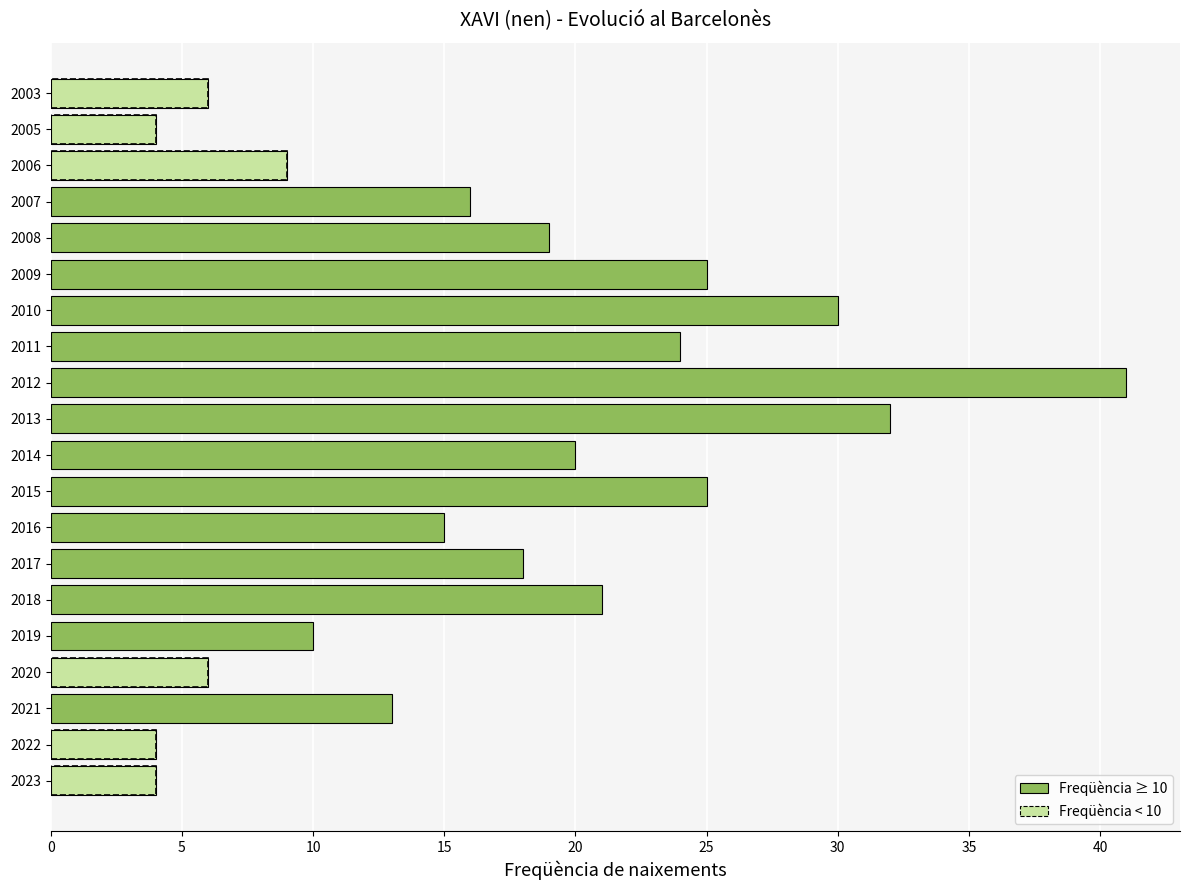

What value does the data have at 2007?

16